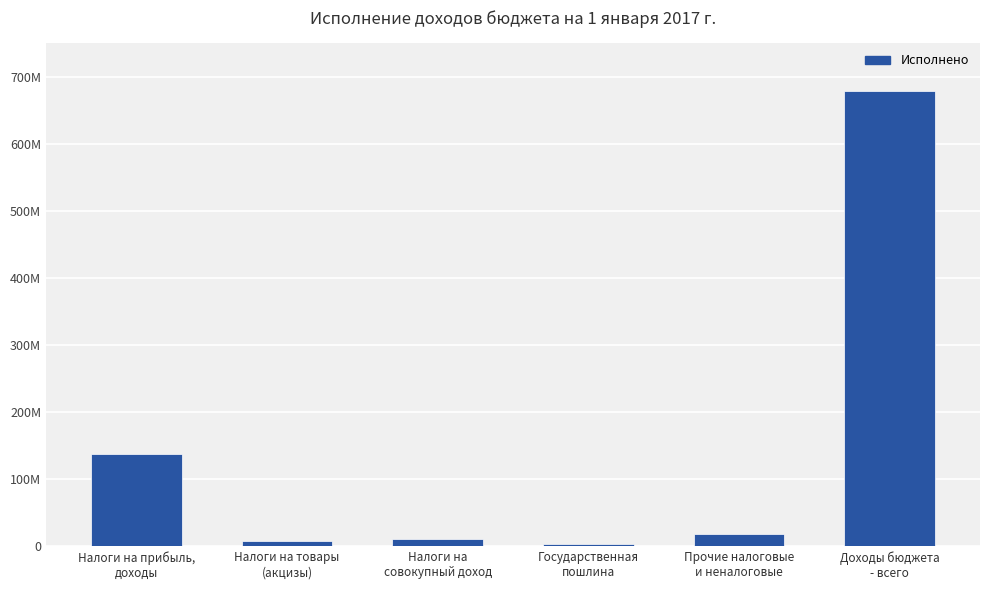

What is the average value?

142737753.6